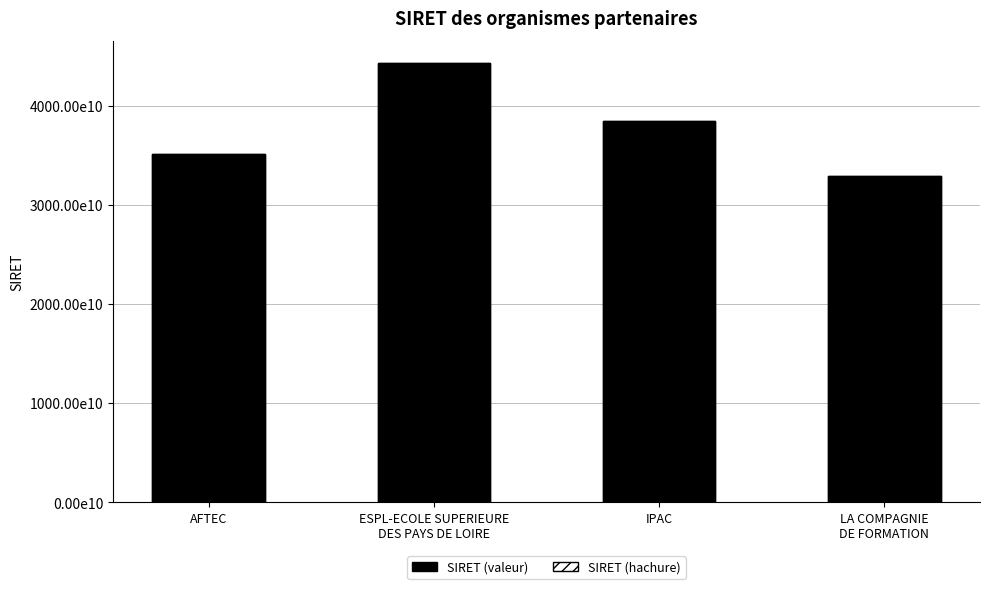

List the labels in order of SIRET value, largest first.

ESPL-ECOLE SUPERIEURE
DES PAYS DE LOIRE, IPAC, AFTEC, LA COMPAGNIE
DE FORMATION